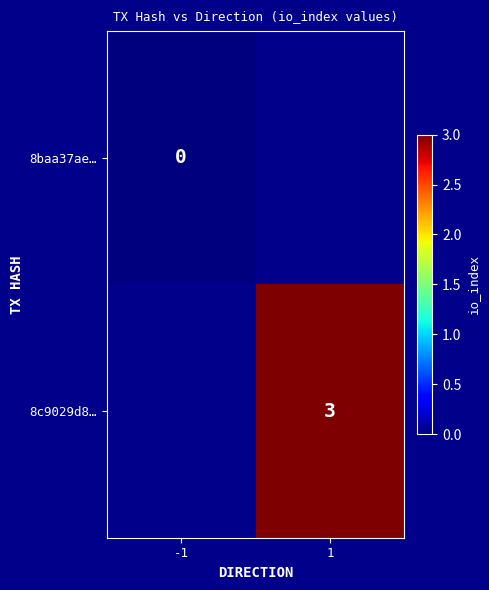

The 8c9029d8… series shows 3 at 1. True or false?

True